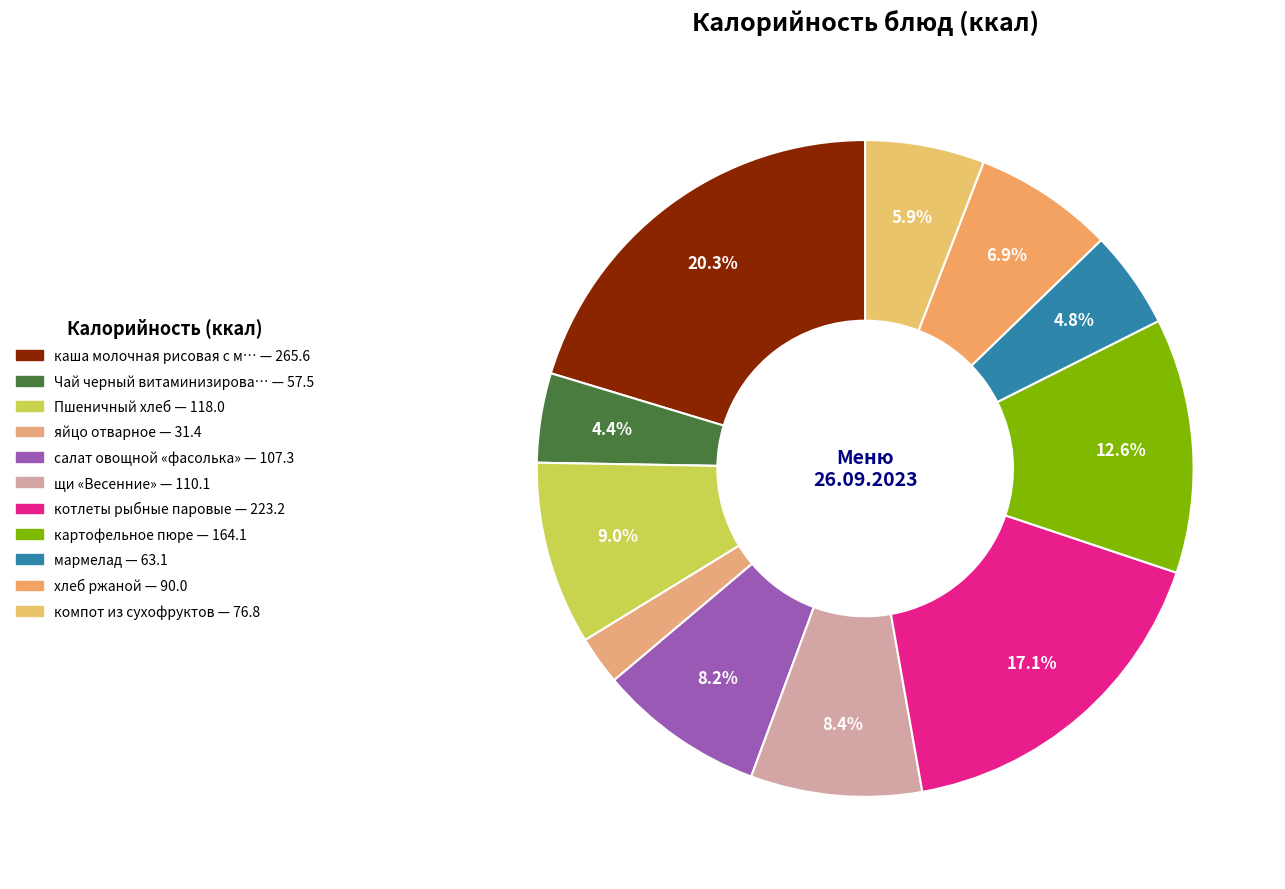

Does any single category account for the majority?

No